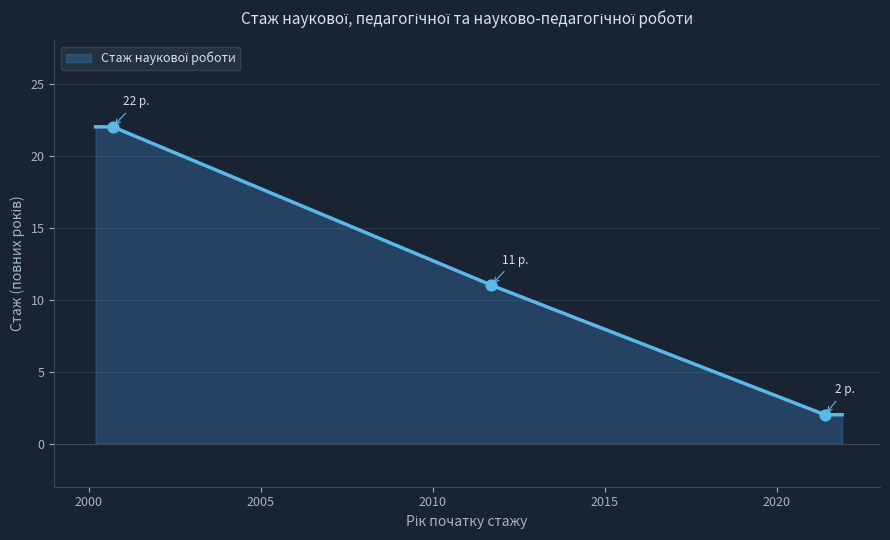

What is the change in value from 2000-09-01 to 2011-09-01?

-11